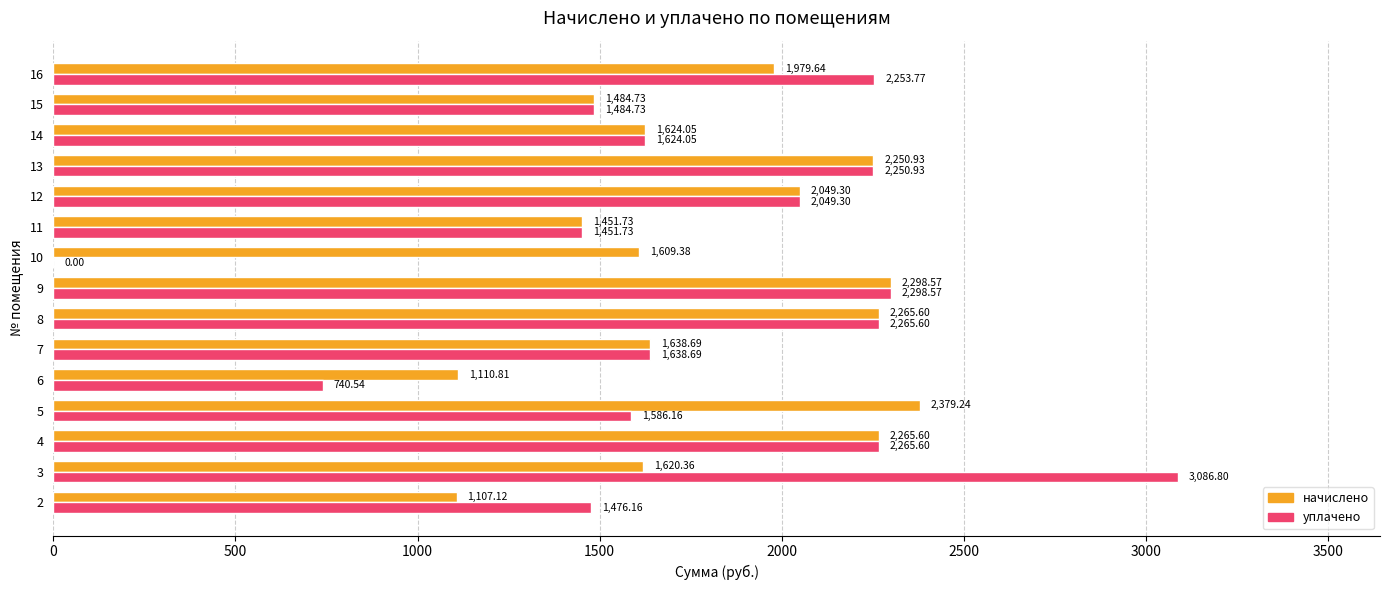

How many data points in начислено are above 1638?

8